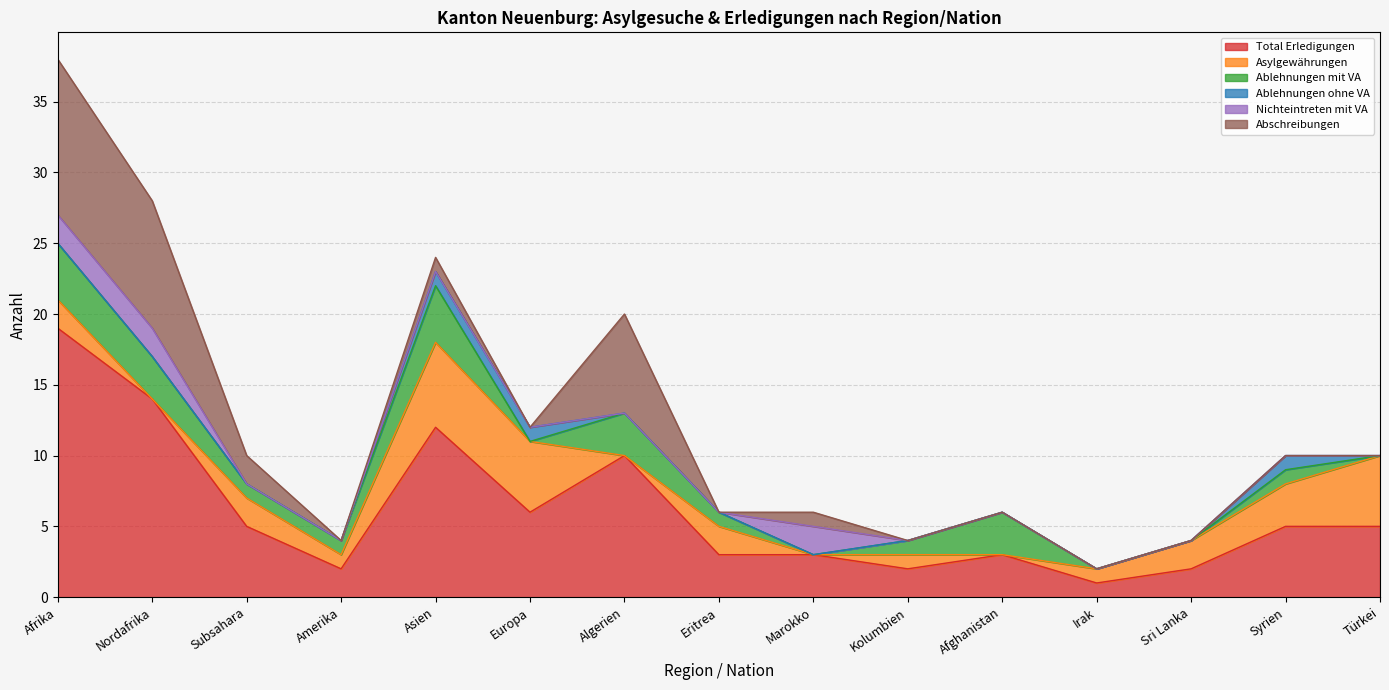

Count the Asylgewährungen values in the range 0 to 3.

12